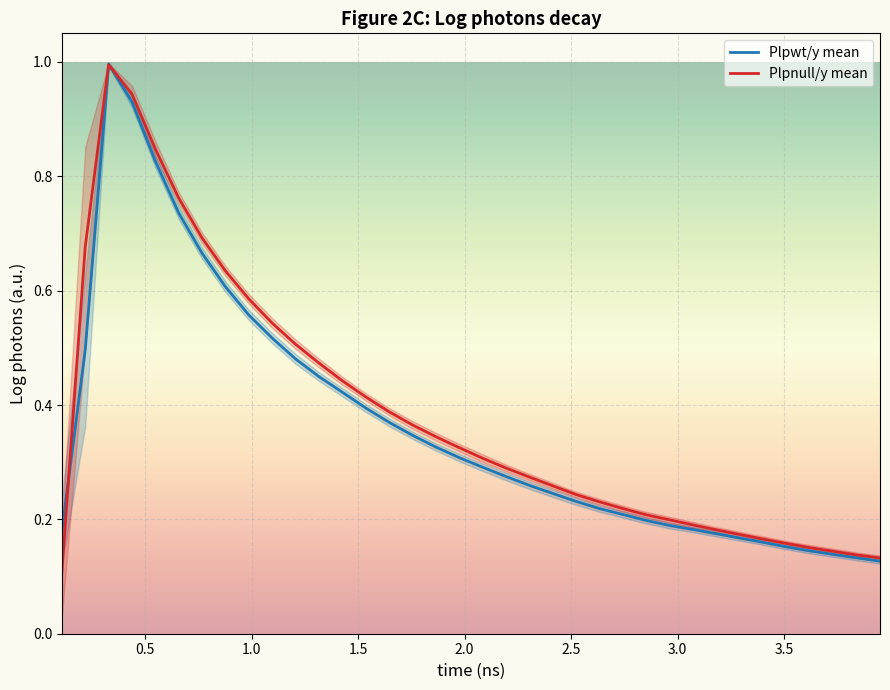

What is the highest value of the Plpwt/y mean series?

1.0